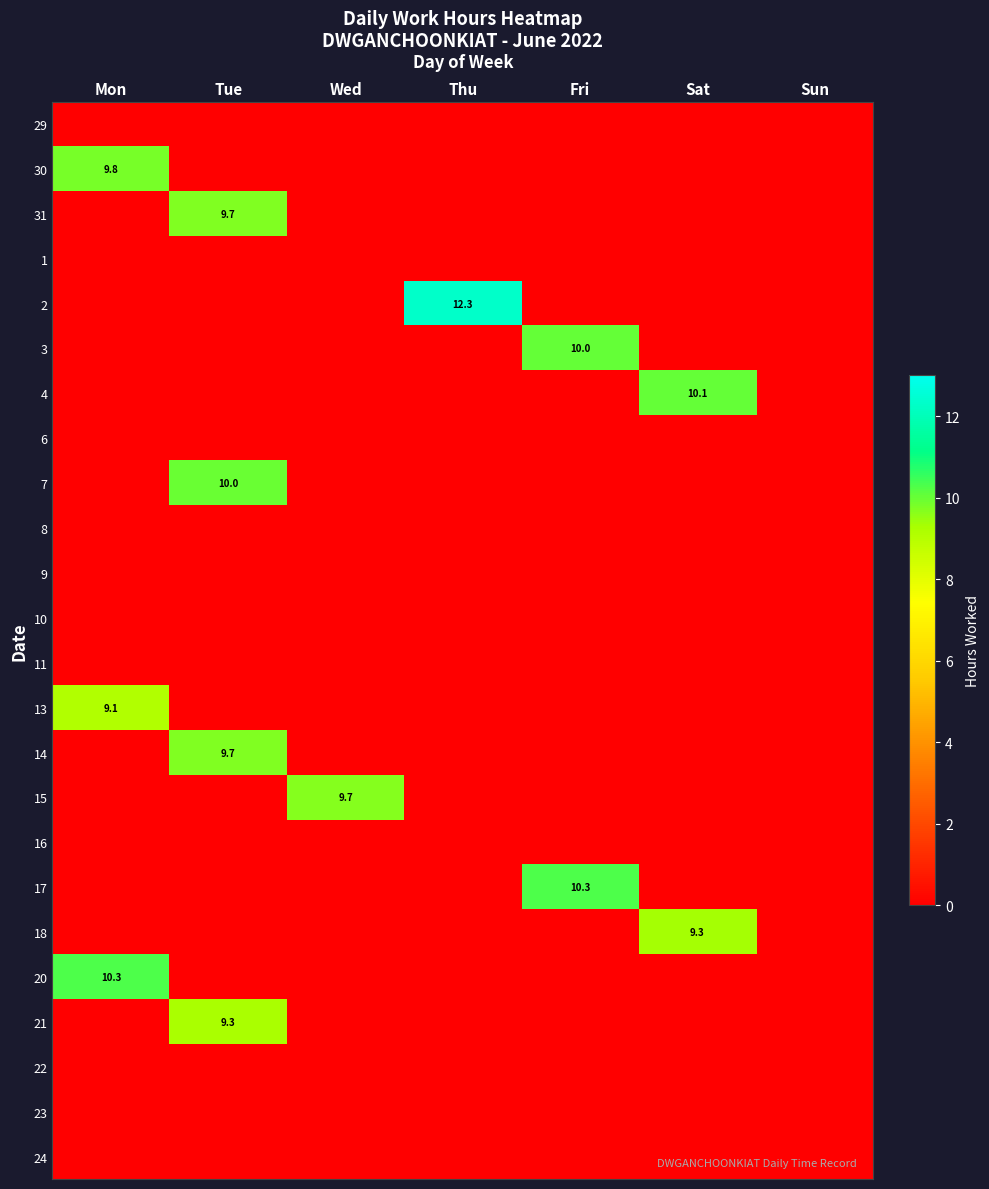

Rank the series at Tue from highest to lowest value.

7, 31, 14, 21, 29, 30, 1, 2, 3, 4, 6, 8, 9, 10, 11, 13, 15, 16, 17, 18, 20, 22, 23, 24